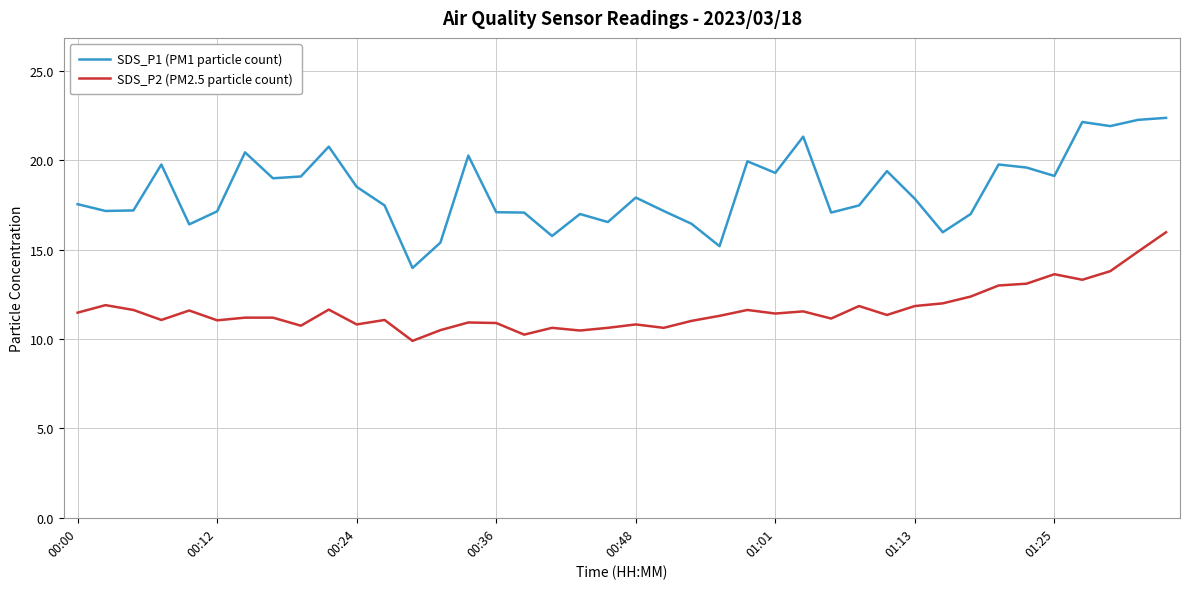

What is the difference between the second highest and minimum values in the SDS_P2 (PM2.5 particle count) series?

5.0